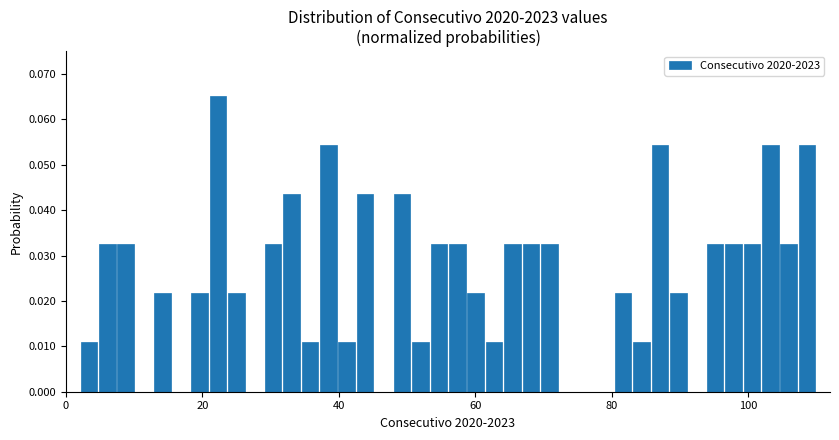

Read against the x-axis, roughly where is the centre of the tallest bar?

22